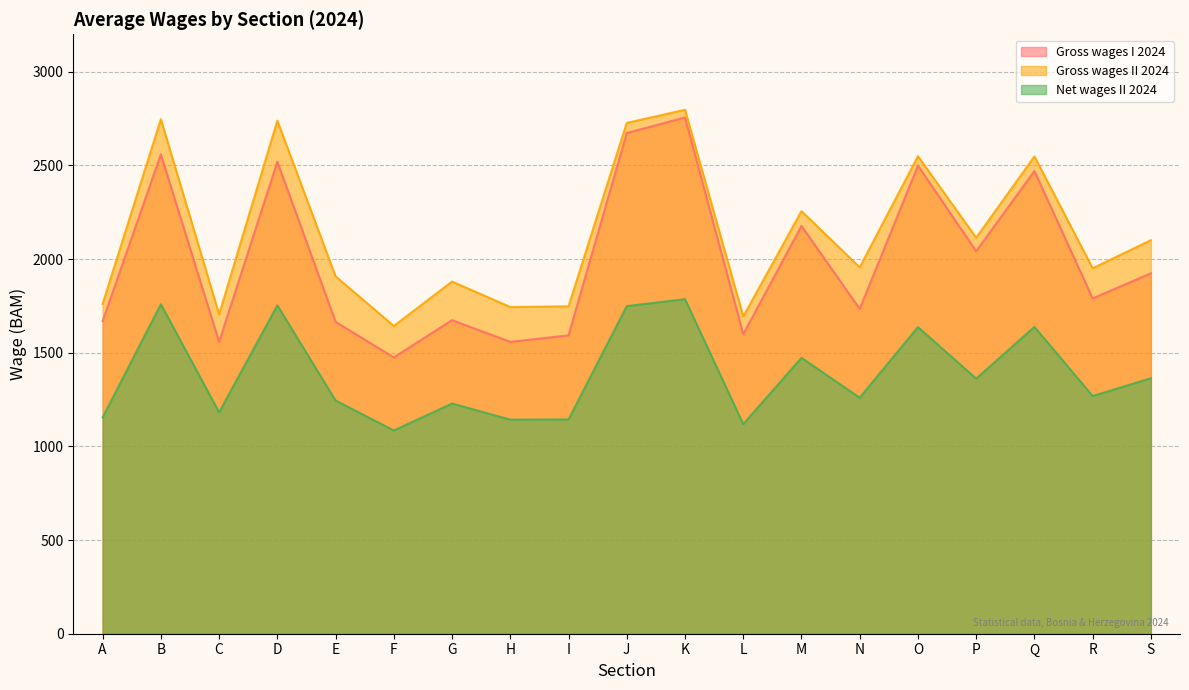

Rank the series by their maximum value, from highest to lowest.

Gross wages II 2024, Gross wages I 2024, Net wages II 2024